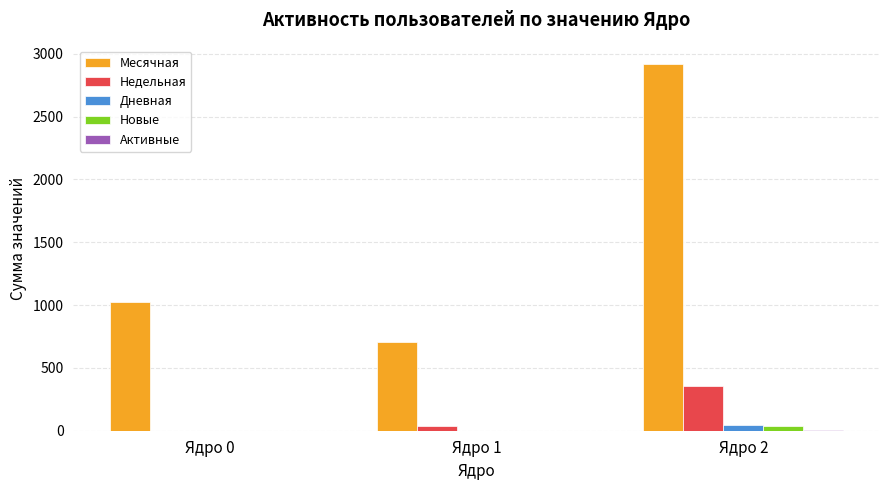

How many groups of bars are there?

3